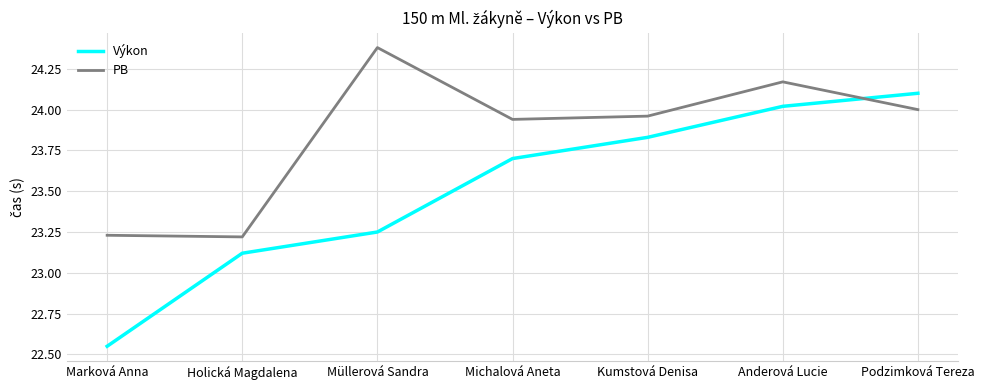

Is it true that PB equals 23.2 at Holická Magdalena?

True